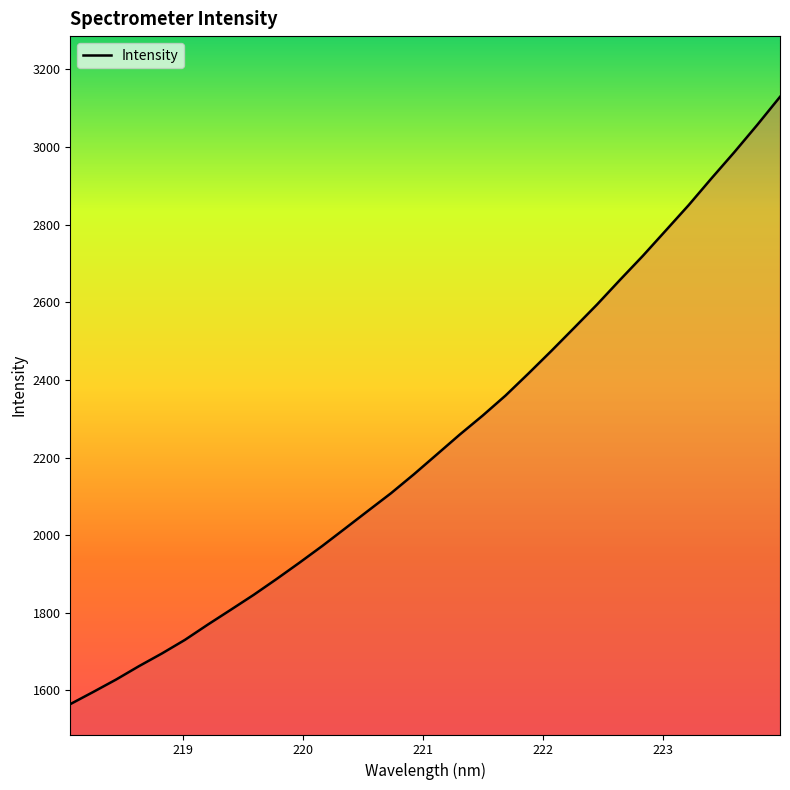

What is the sum of all values?

71691.9